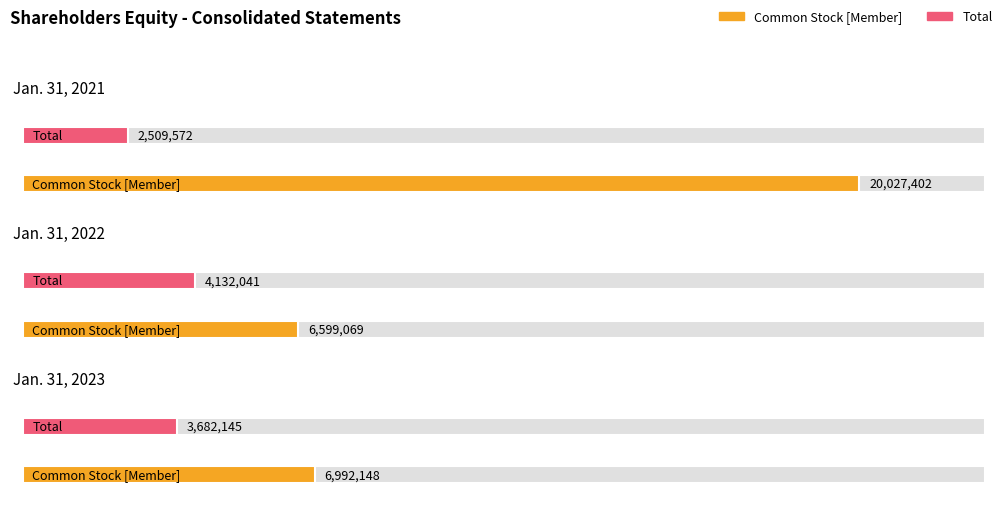

Which series has the largest range (max minus min)?

Common Stock [Member]